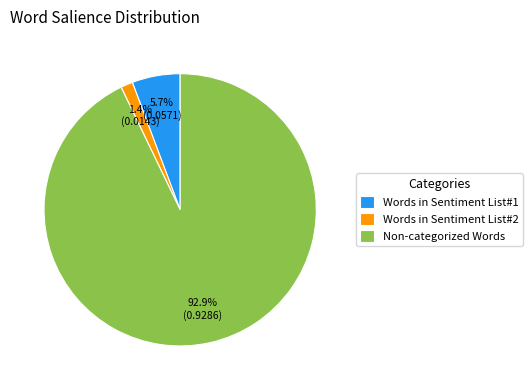

Between Words in Sentiment List#1 and Non-categorized Words, which is larger?

Non-categorized Words